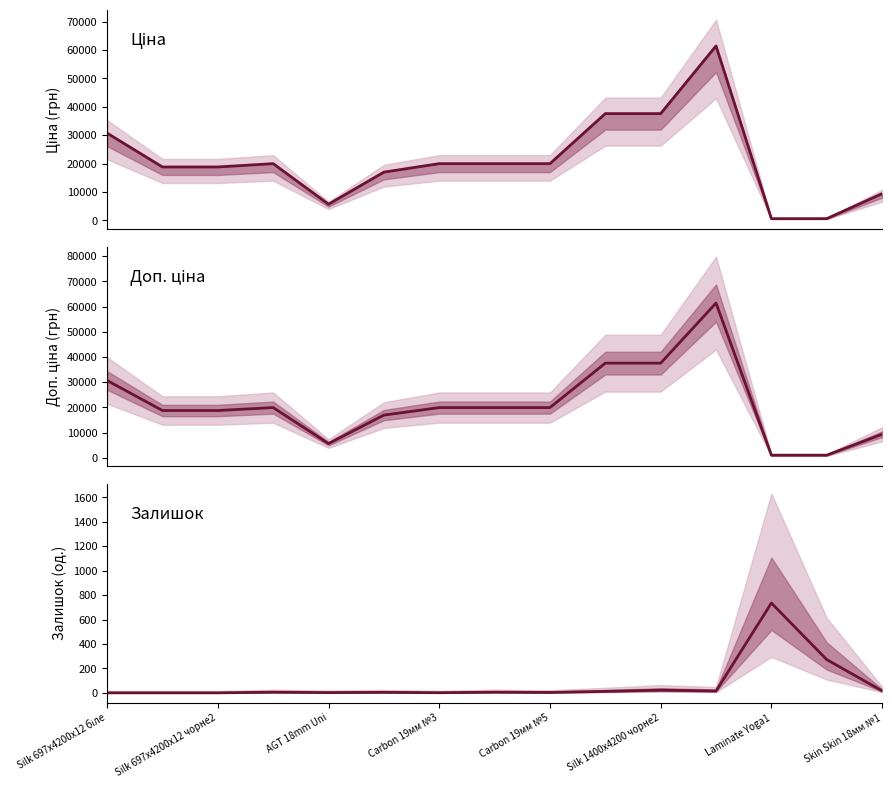

At Silk 697x4200x12 чорне2, list the series in order from smallest to largest.

Залишок, Ціна, Доп. ціна